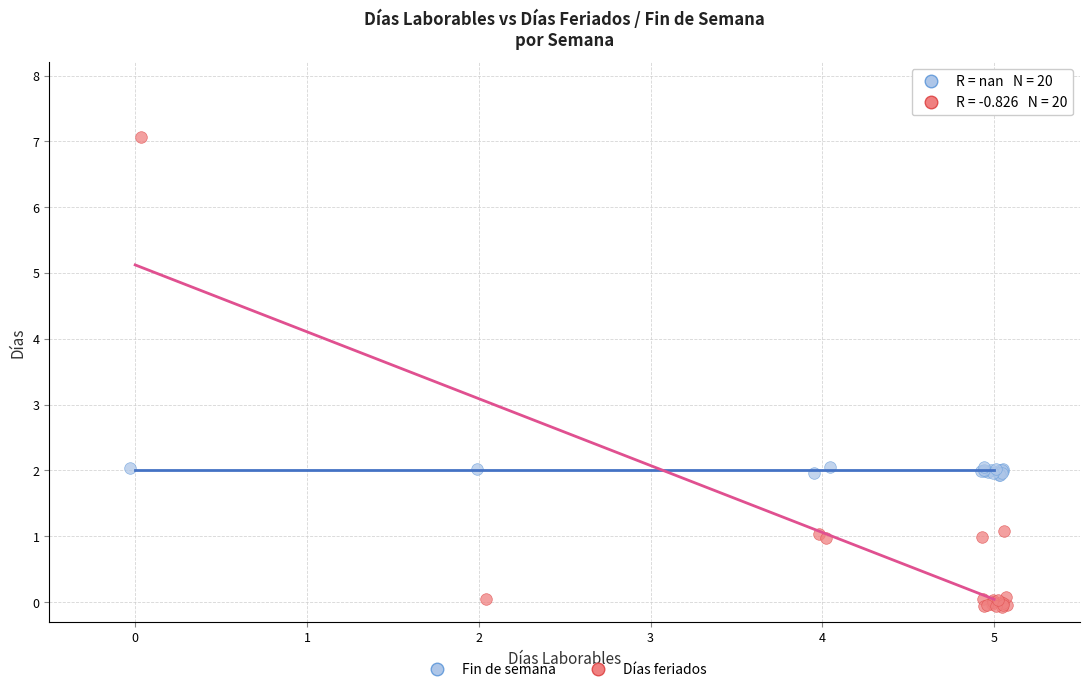

Which series has the largest Y range (max minus min)?

Días feriados